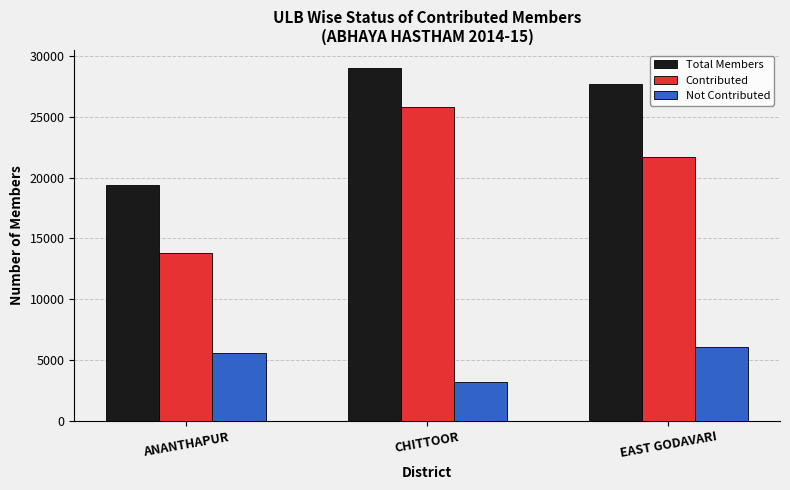

Which series changed the most between ANANTHAPUR and CHITTOOR?

Contributed